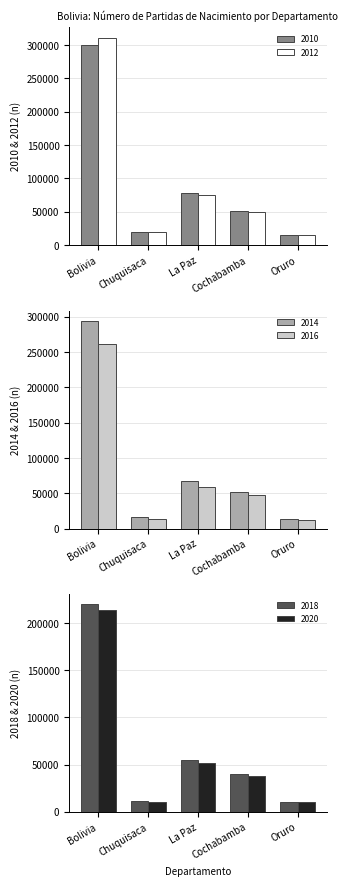

List the labels in order of 2020 value, smallest first.

Oruro, Chuquisaca, Cochabamba, La Paz, Bolivia